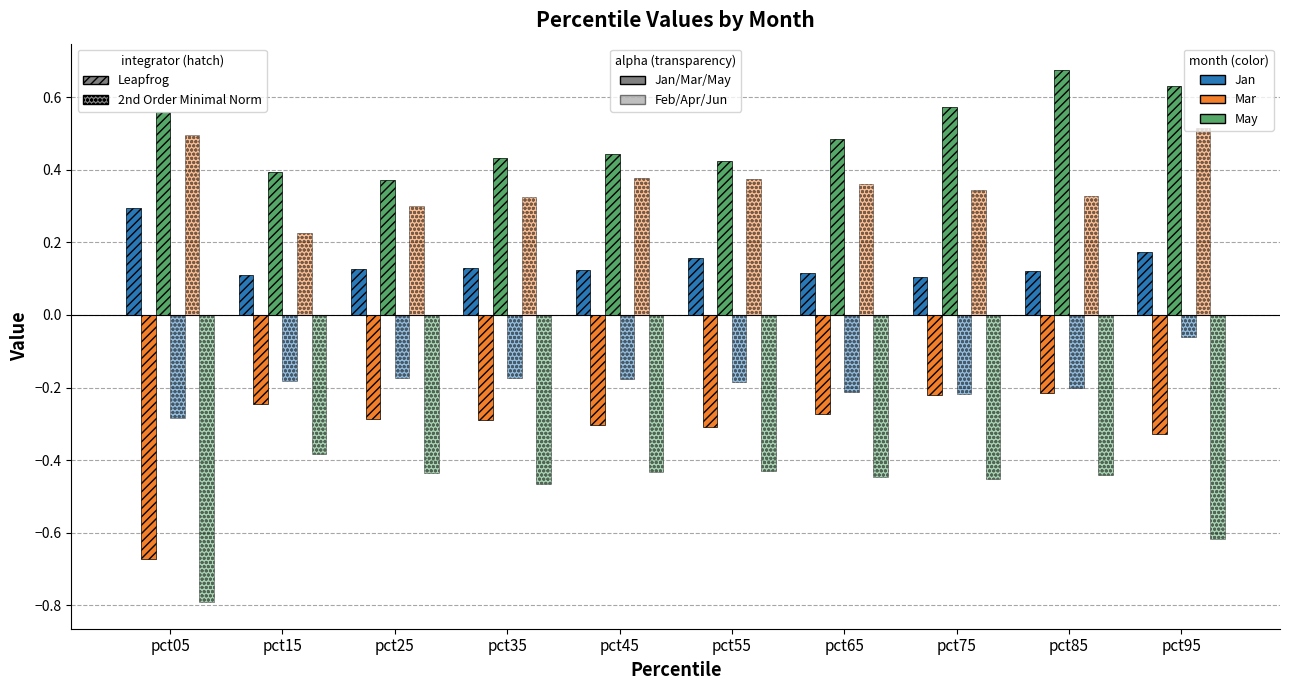

Are the bars horizontal?

No